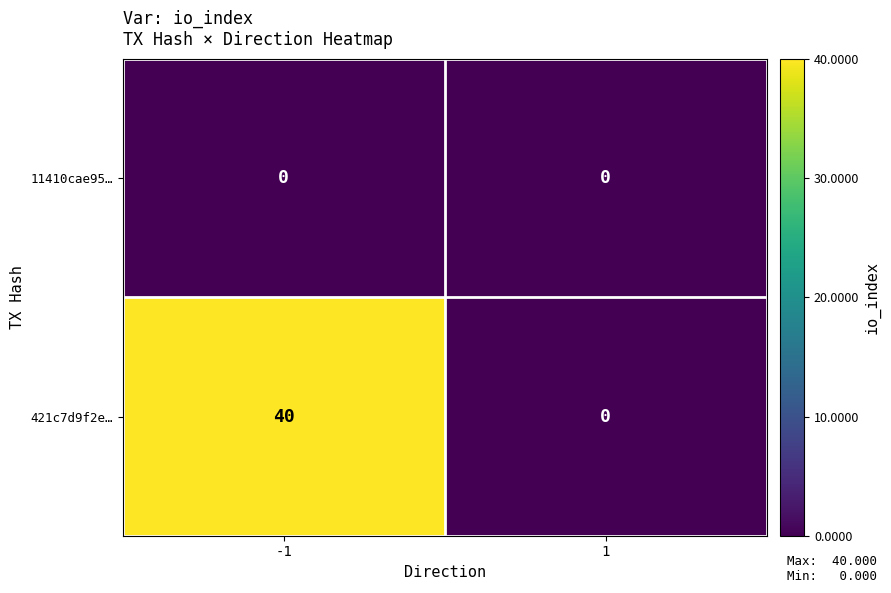

What is the difference between the maximum and minimum values in the 421c7d9f2e… series?

40